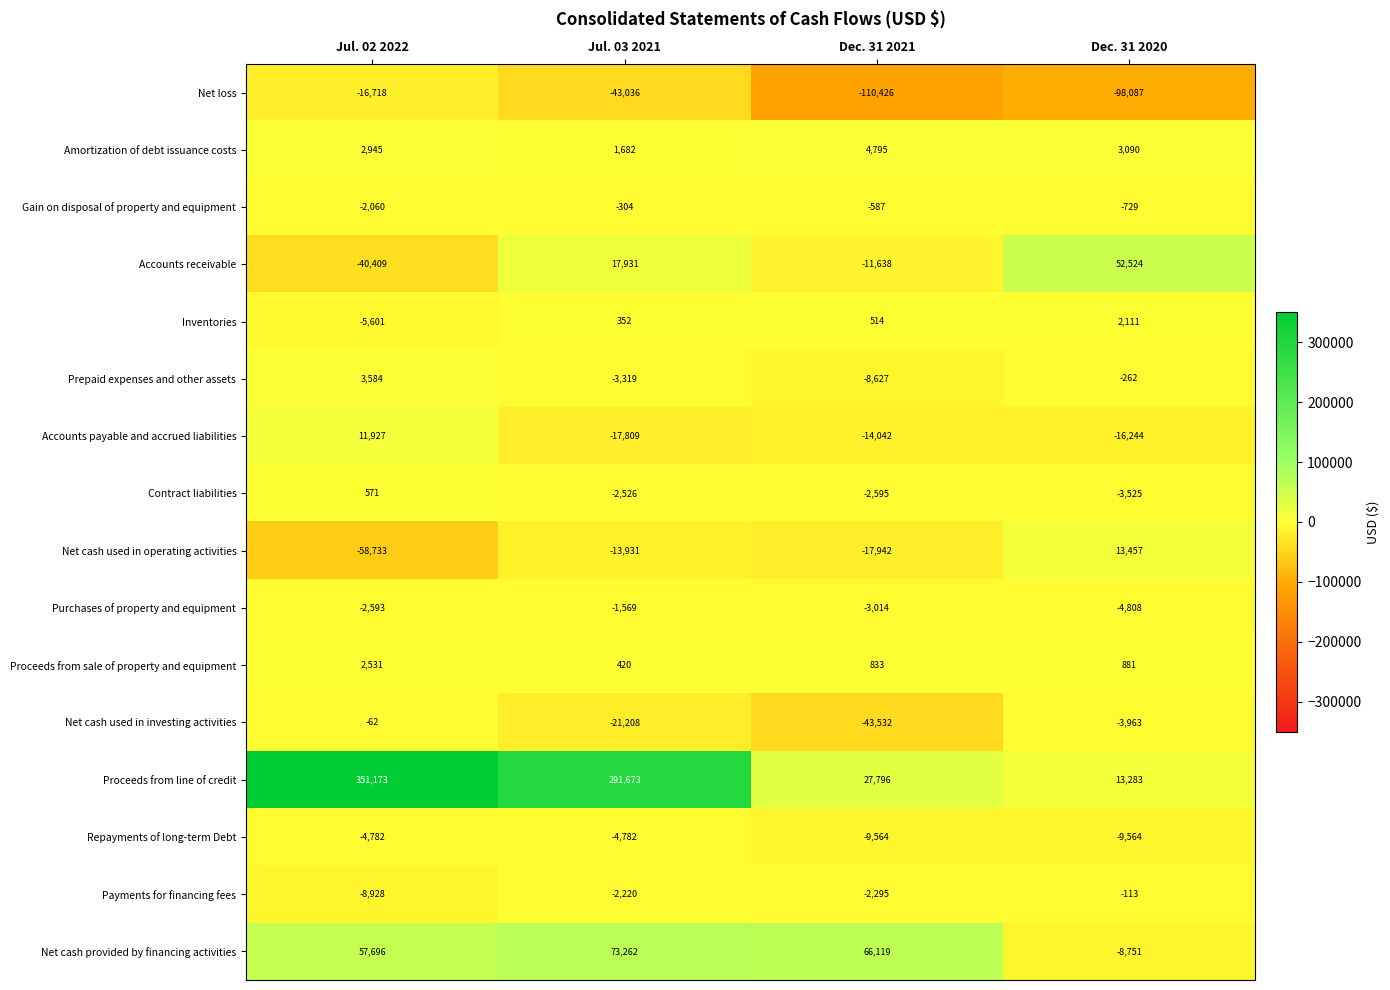

What is the smallest value displayed?

-110426